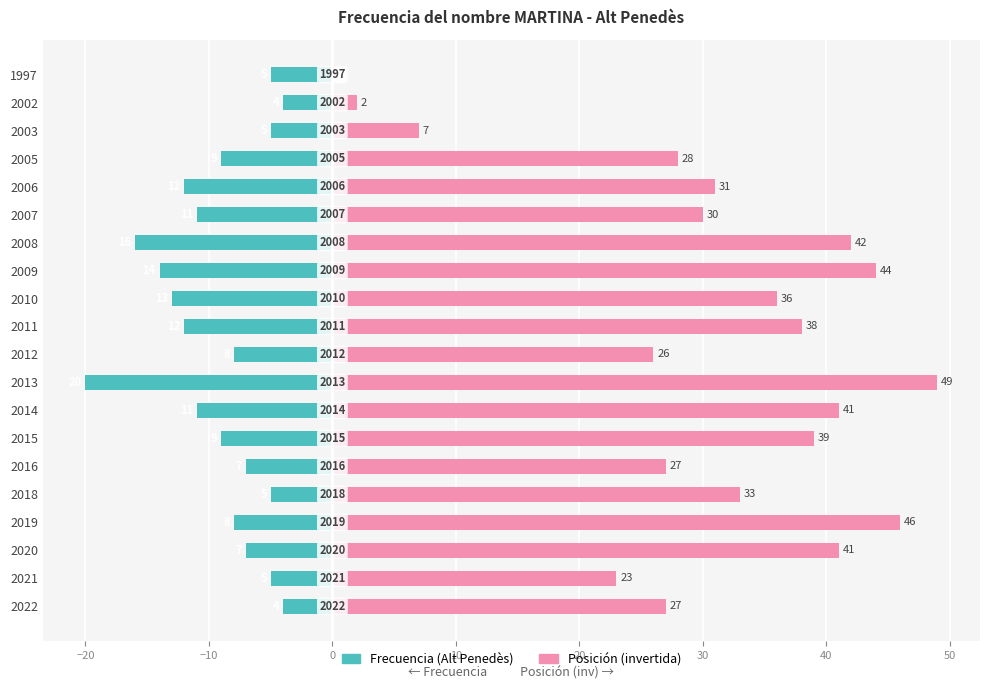

What is the label of the 4th bar from the right?

16